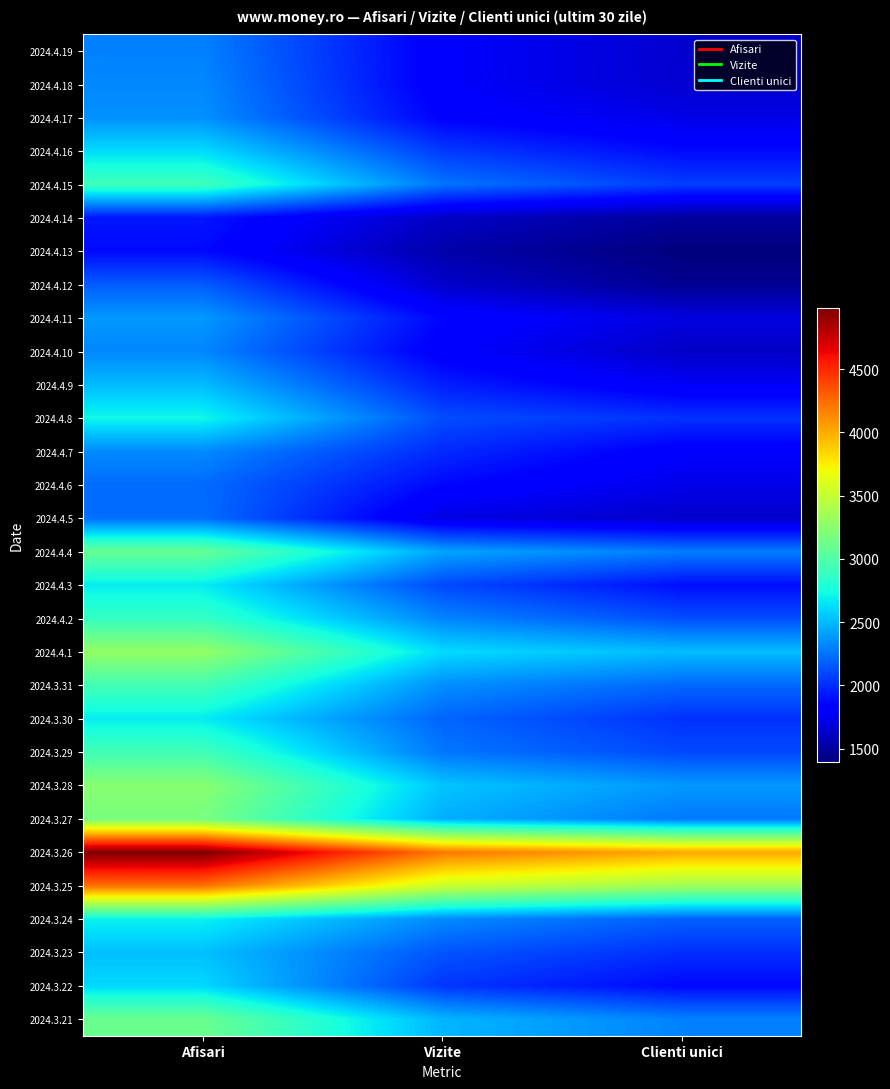

What is the spread (max minus min) of values at Afisari?

3104